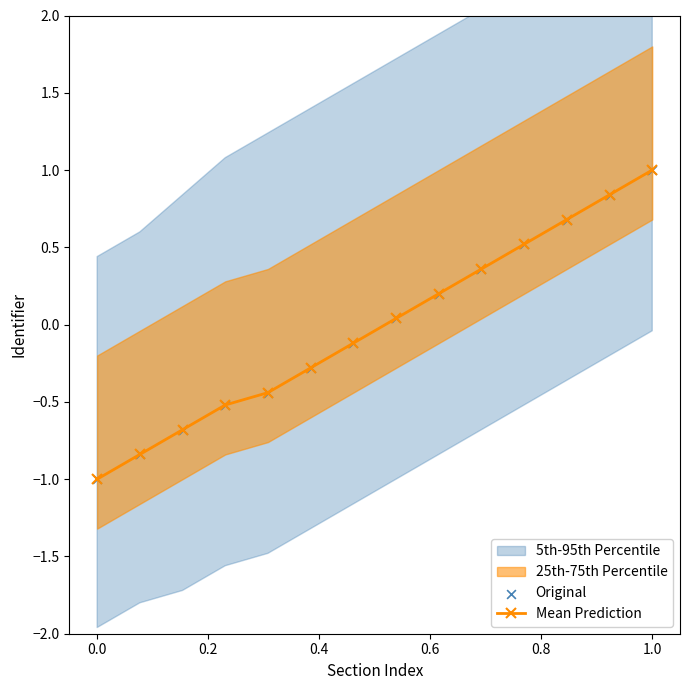

True or false: Mean Prediction has more than 2 points higher than both neighbors.

False